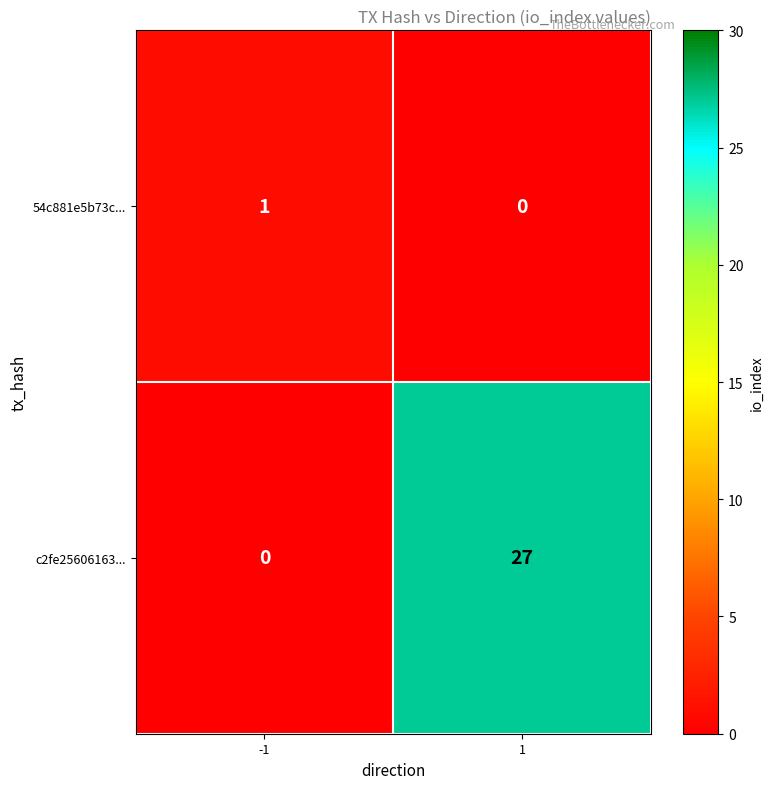

At which category is the sum across all series the highest?

1